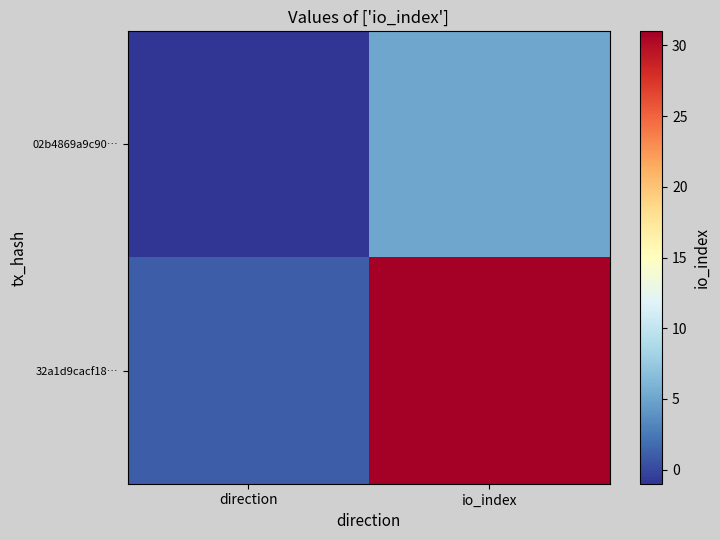

At which category does the chart reach its peak across all series?

io_index